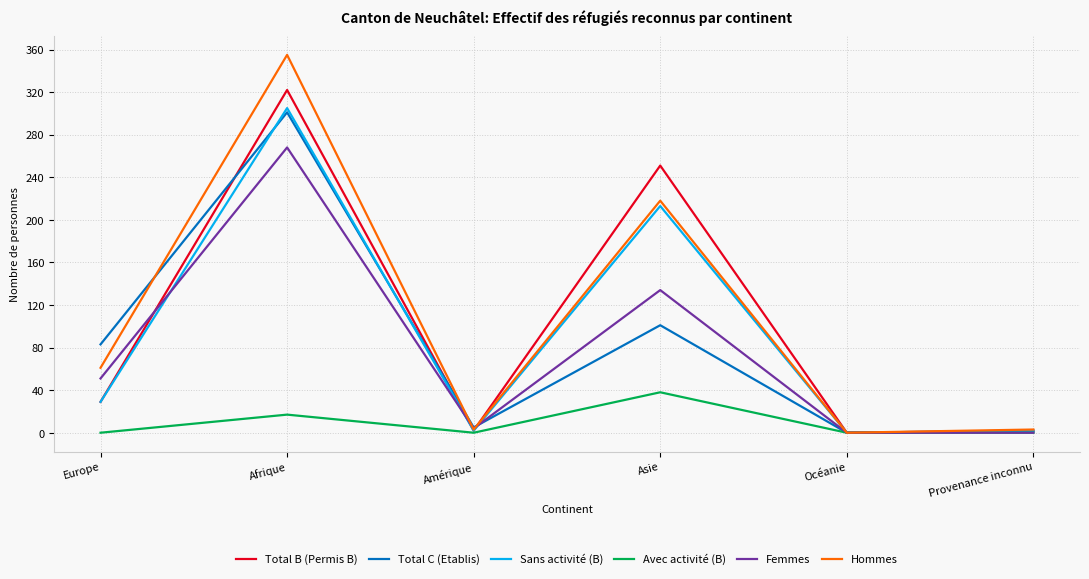

The Total B (Permis B) series shows 251 at Asie. True or false?

True